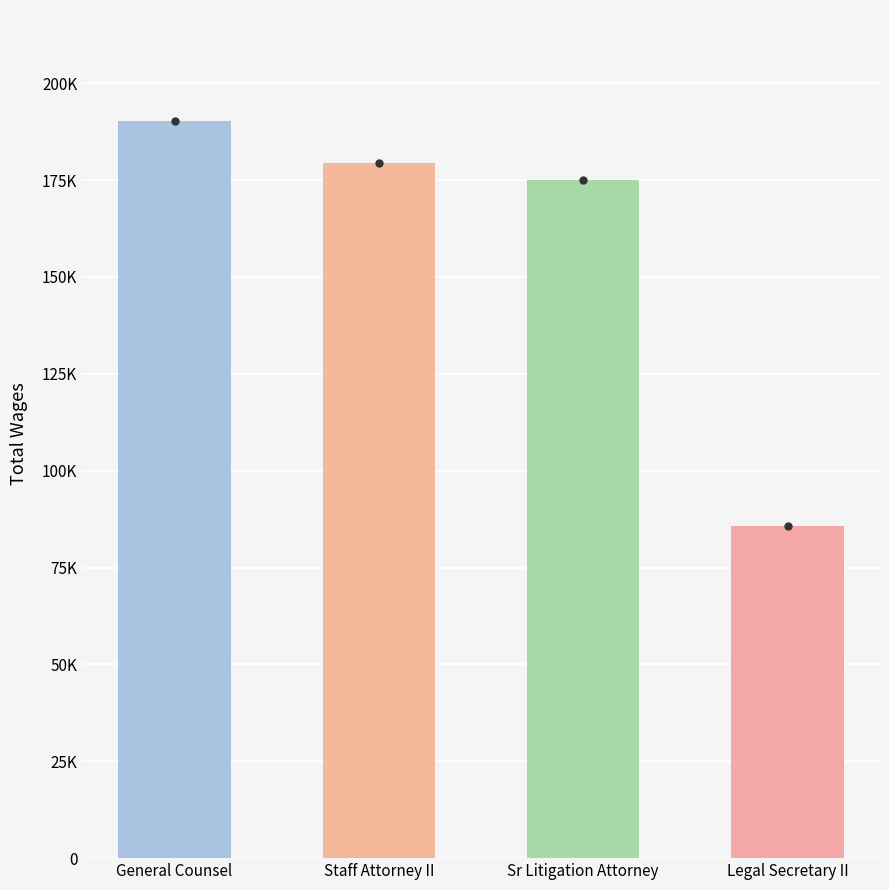

How many bars are there in total?

4